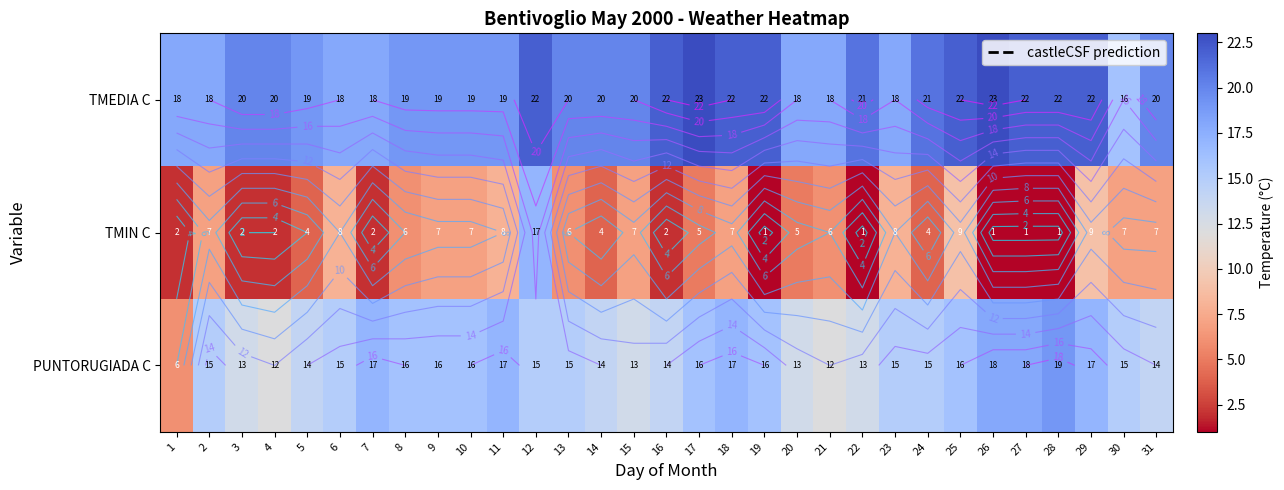

List the labels in order of TMEDIA C value, largest first.

17, 26, 12, 16, 18, 19, 25, 27, 28, 29, 22, 24, 3, 4, 13, 14, 15, 31, 5, 8, 9, 10, 11, 1, 2, 6, 7, 20, 21, 23, 30